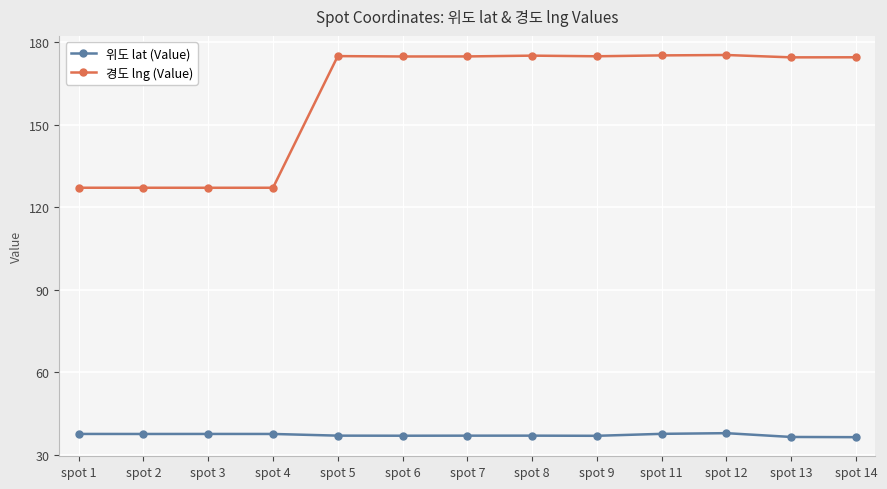

True or false: 위도 lat (Value) has more than 0 interior local peaks.

True